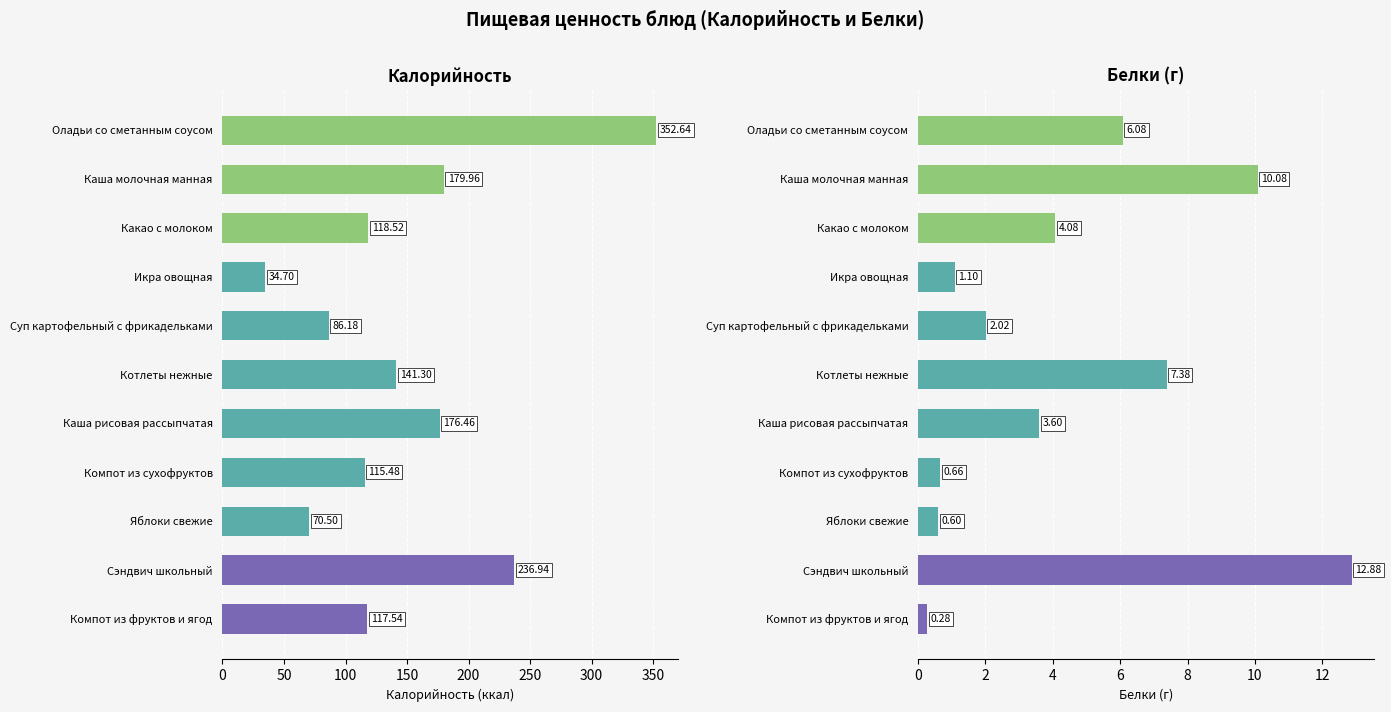

How many bars are there in total?

22